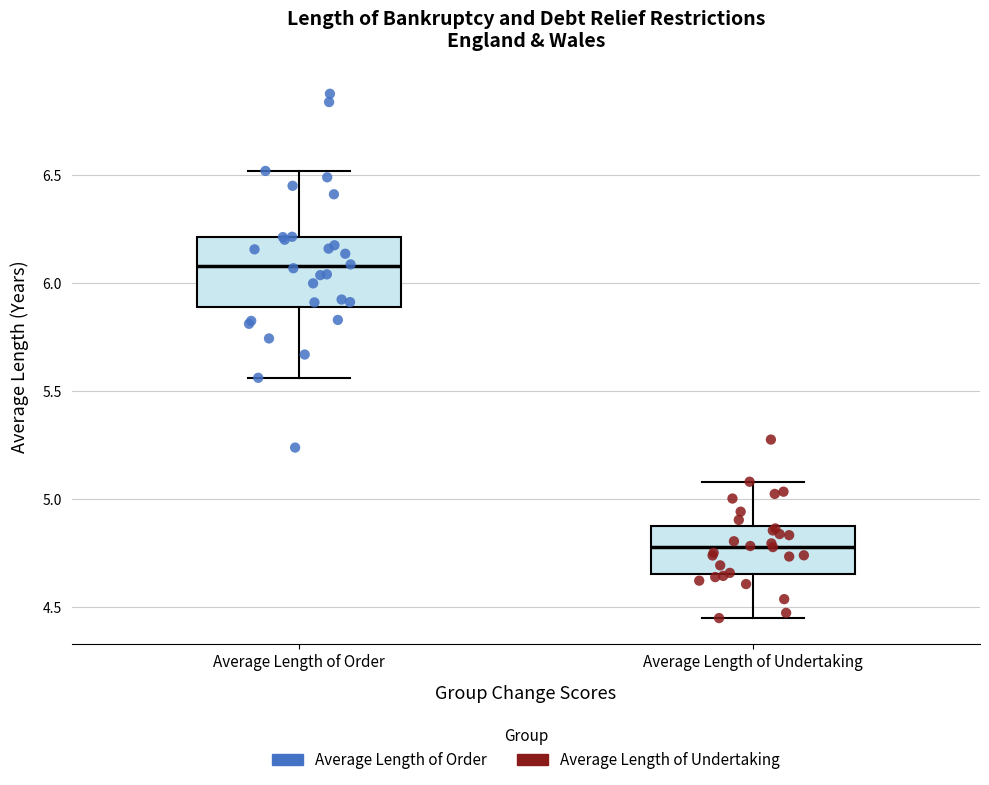

Reading left to right, read every box against the y-axis: the position of its median line, the range the box covers, and the ends of its whiskers. The values are not printed on the chart, so give them approximately, as read against the axis.

Average Length of Order: median 6.10, box 5.90 to 6.20, whiskers 5.55 to 6.50
Average Length of Undertaking: median 4.80, box 4.65 to 4.85, whiskers 4.45 to 5.10